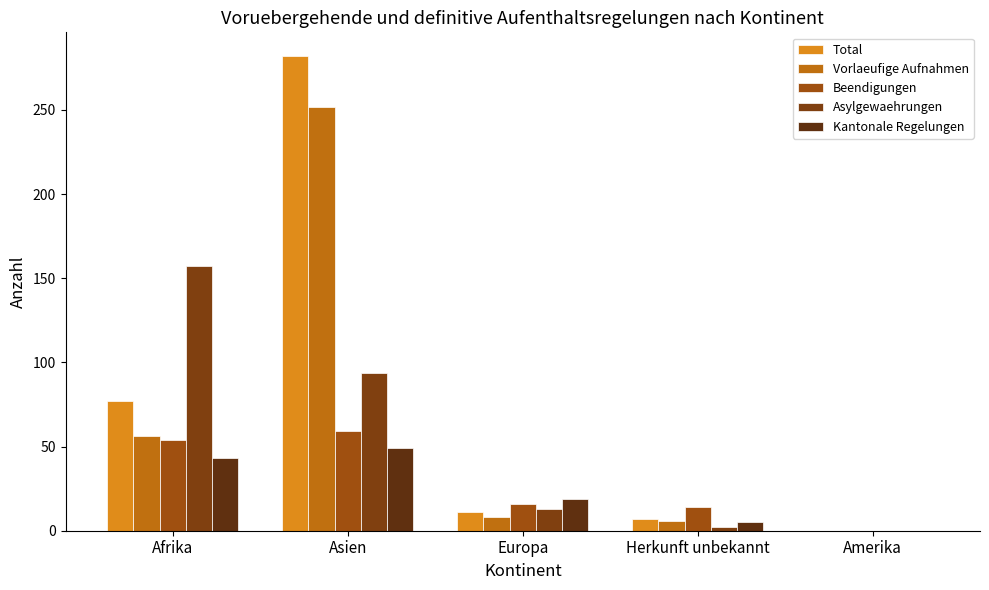

Which series has the largest total across all categories?

Total